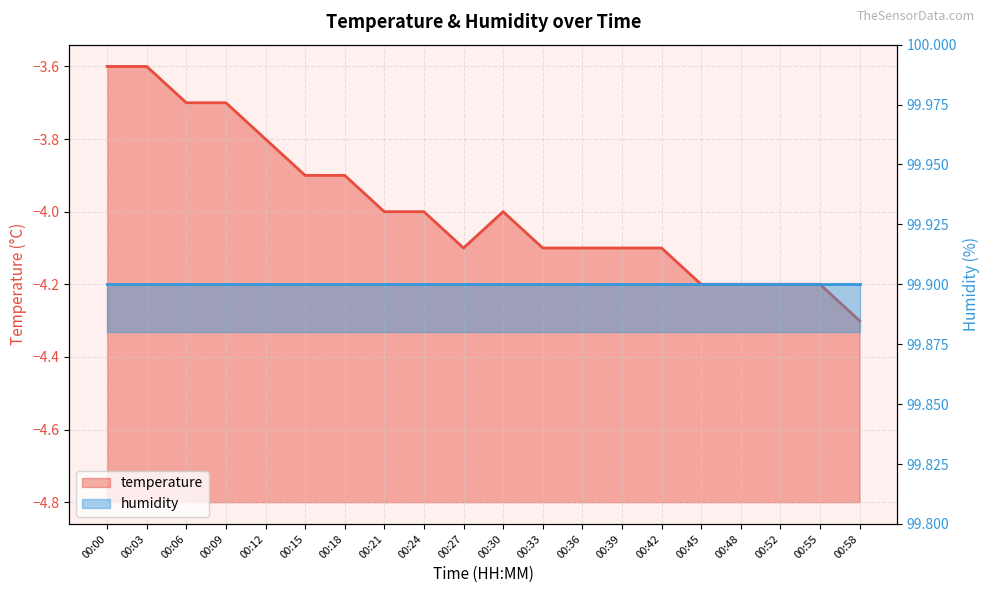

Which has a higher value, 00:12 or 00:36?

00:12